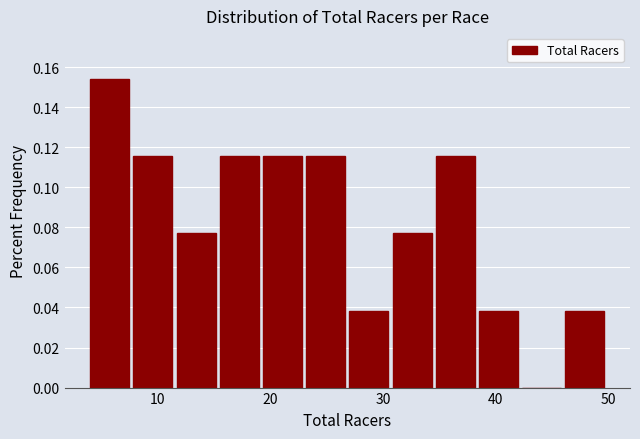

Read against the x-axis, roughly where is the centre of the tallest bar?

6